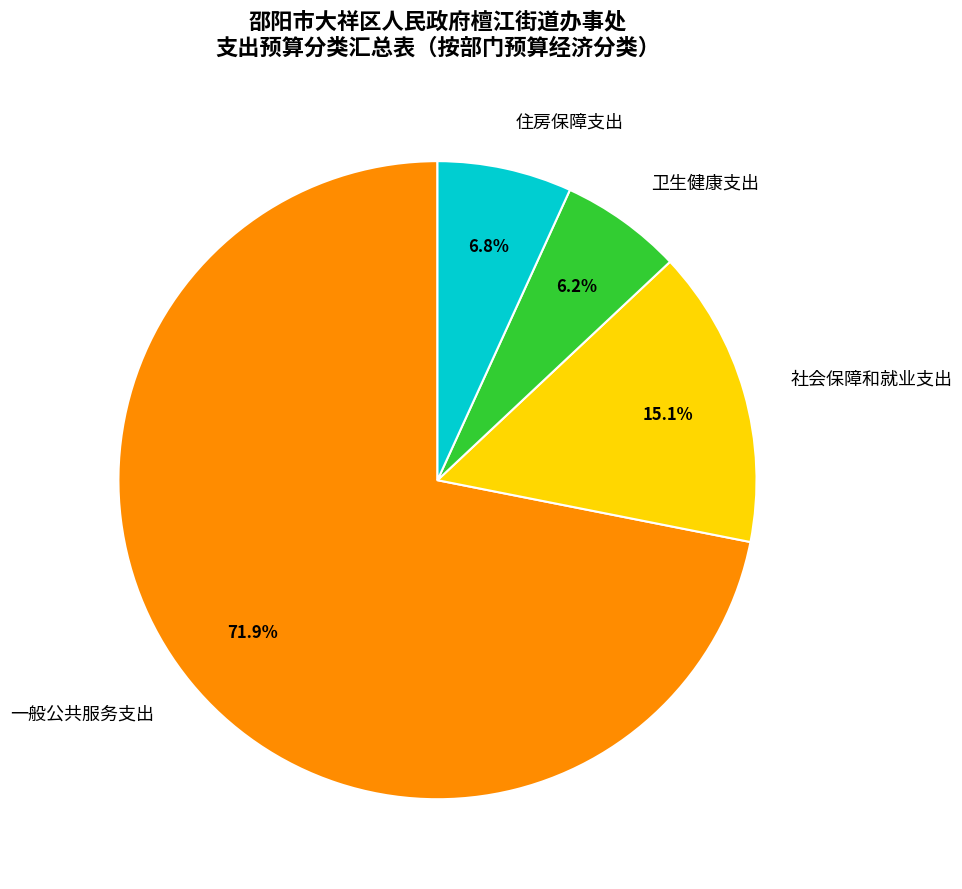

Does 一般公共服务支出 represent more than half of the total?

Yes